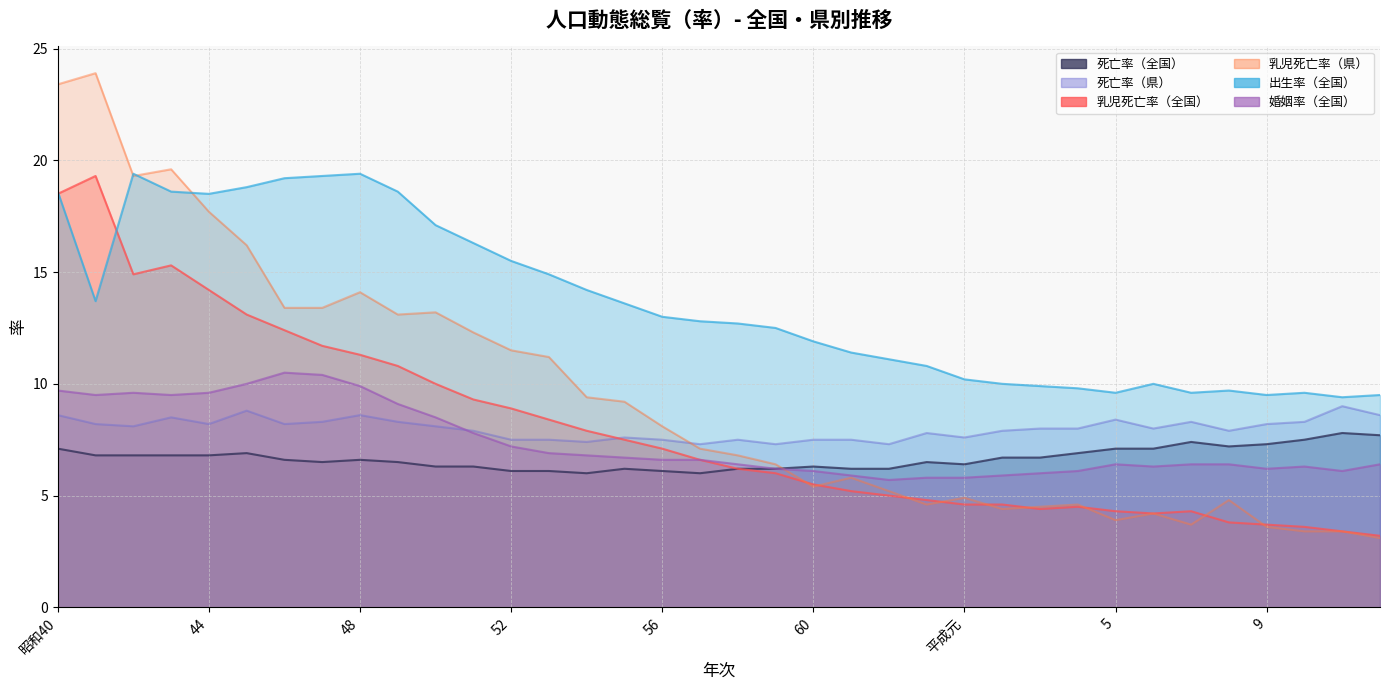

In 死亡率（県）, how many points are higher than both neighbors (excluding endpoints)?

9